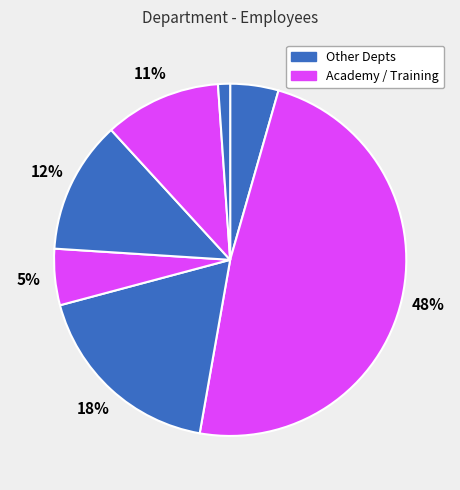

To the nearest percent, what is the average slice percentage?

14%